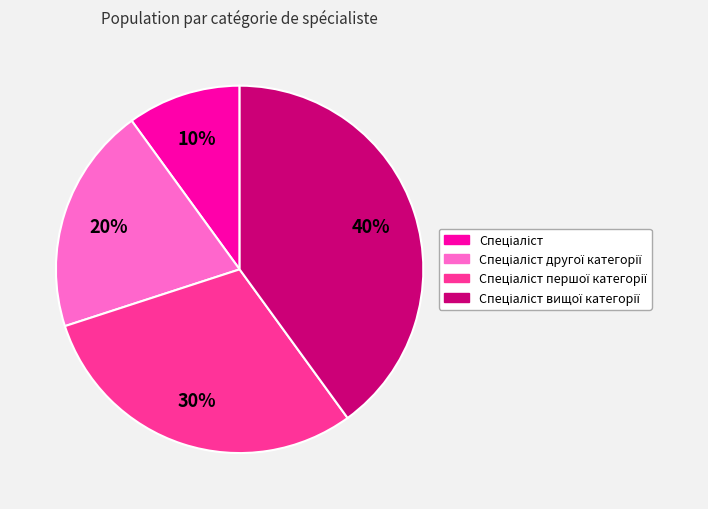

To the nearest percent, what is the average slice percentage?

25%